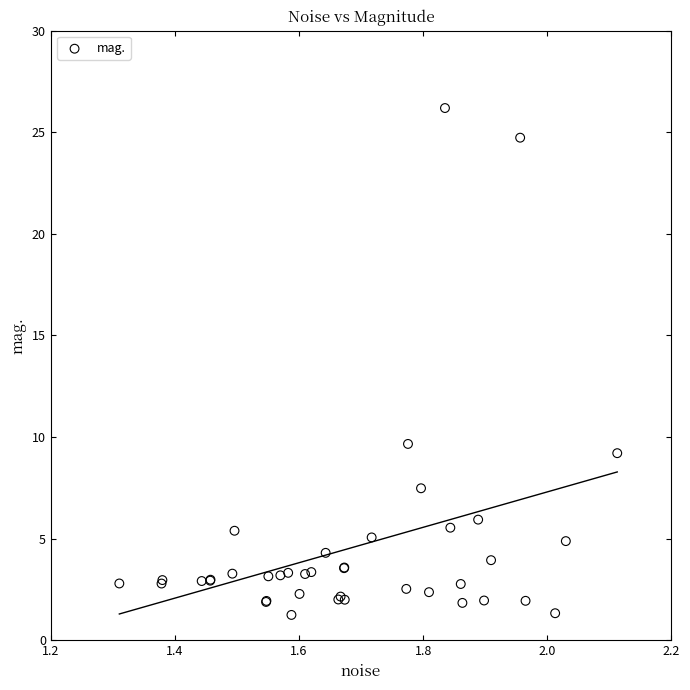

What Y value in the scatter plot is closest to 13?

9.7